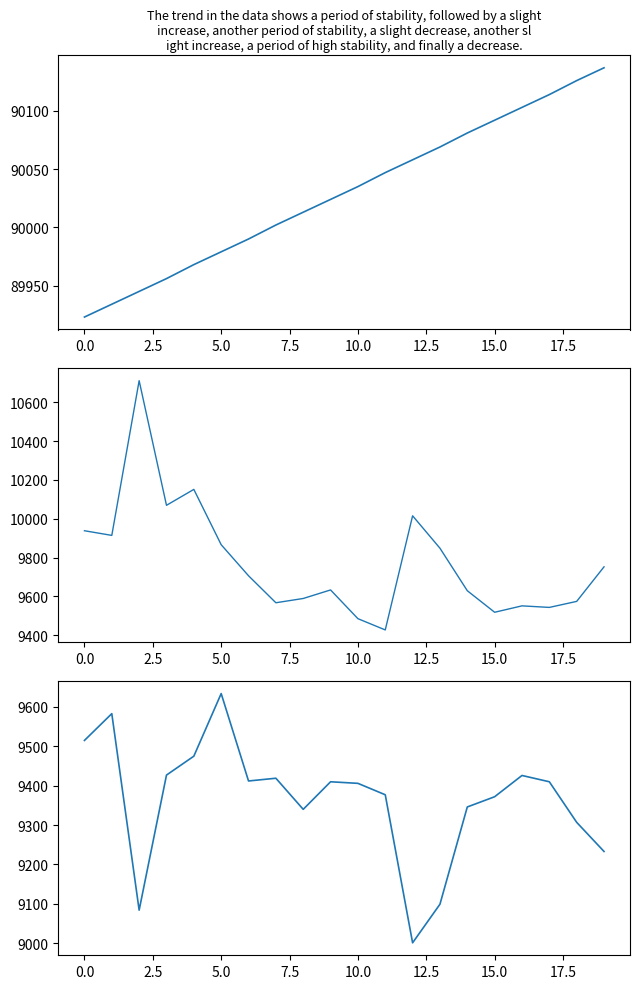

True or false: col_4 has a value of 6260 at 5.0.

False